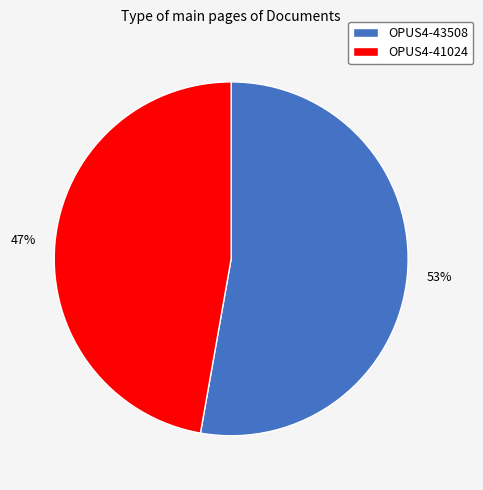

Rank the categories by value from highest to lowest.

OPUS4-43508, OPUS4-41024